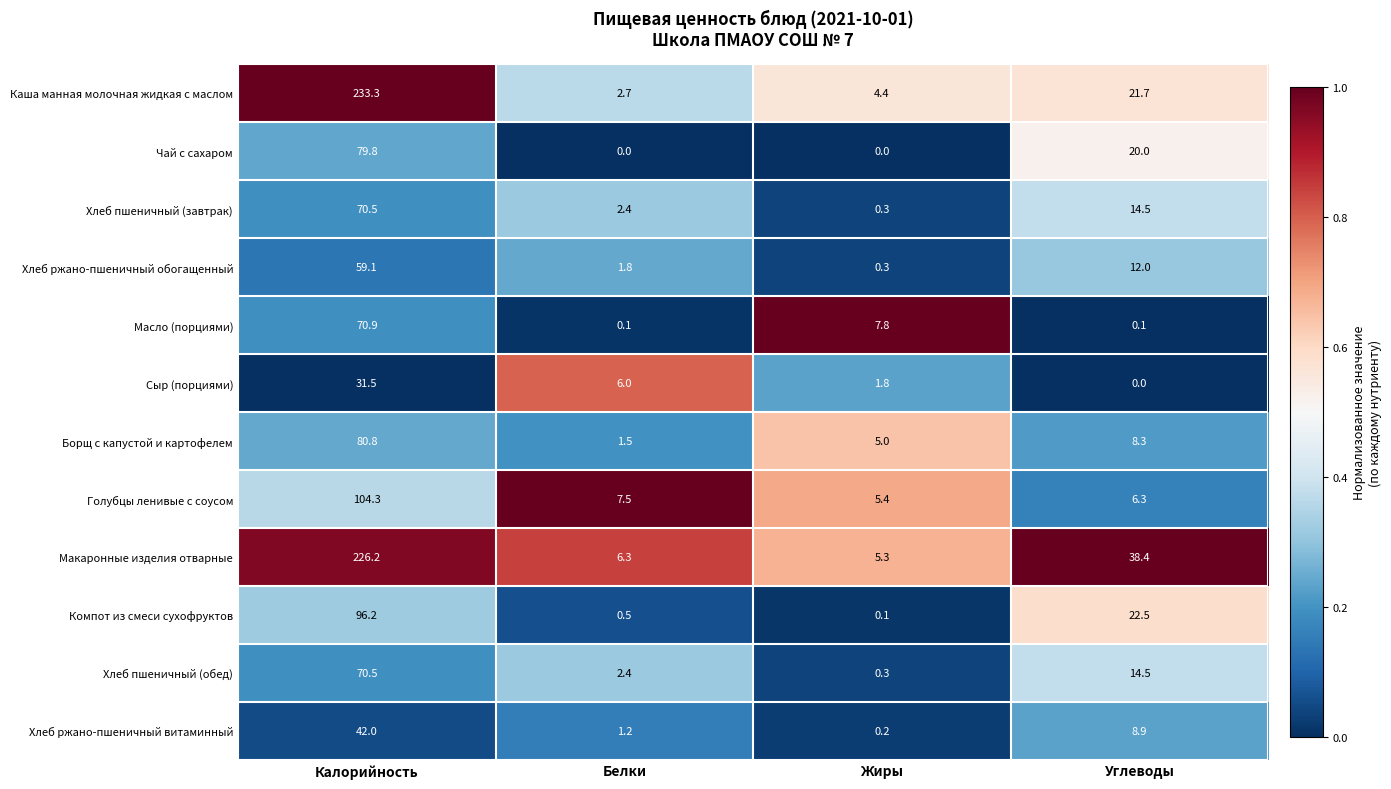

List the labels in order of Компот из смеси сухофруктов value, smallest first.

Жиры, Белки, Углеводы, Калорийность